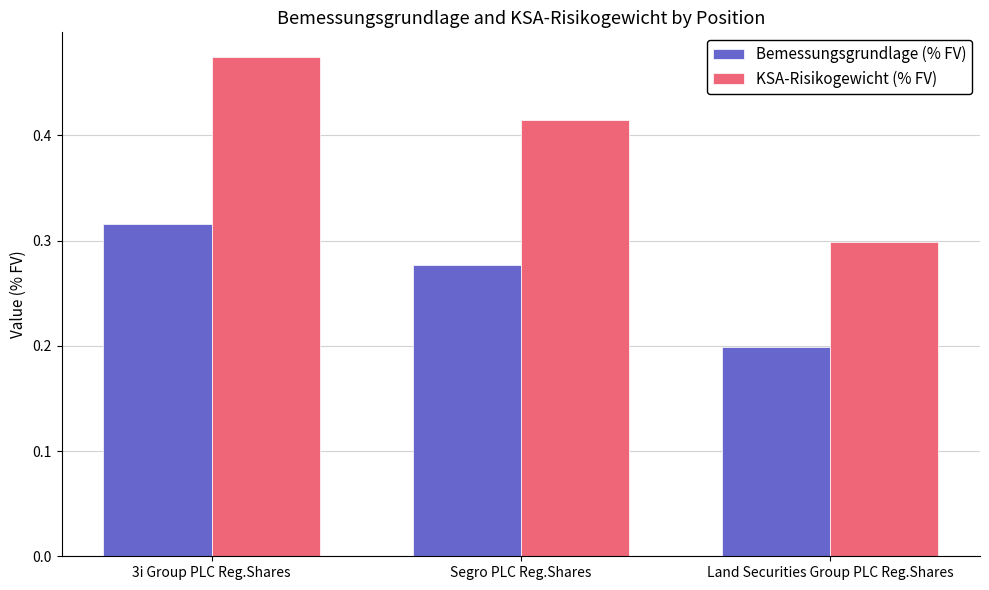

What position from the left is 3i Group PLC Reg.Shares?

1